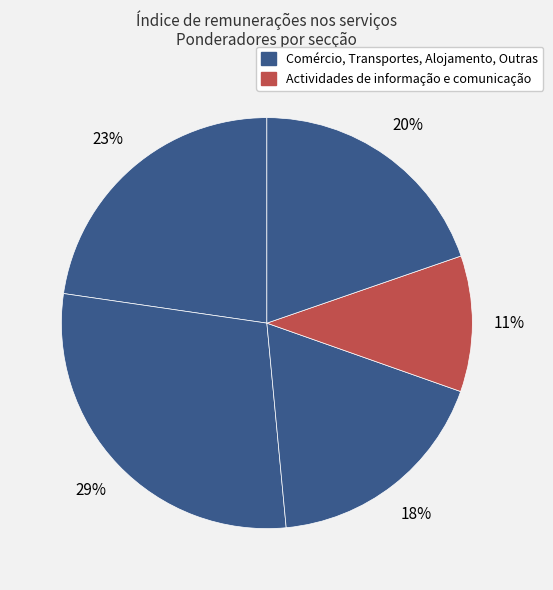

How many slices are in this pie chart?

5